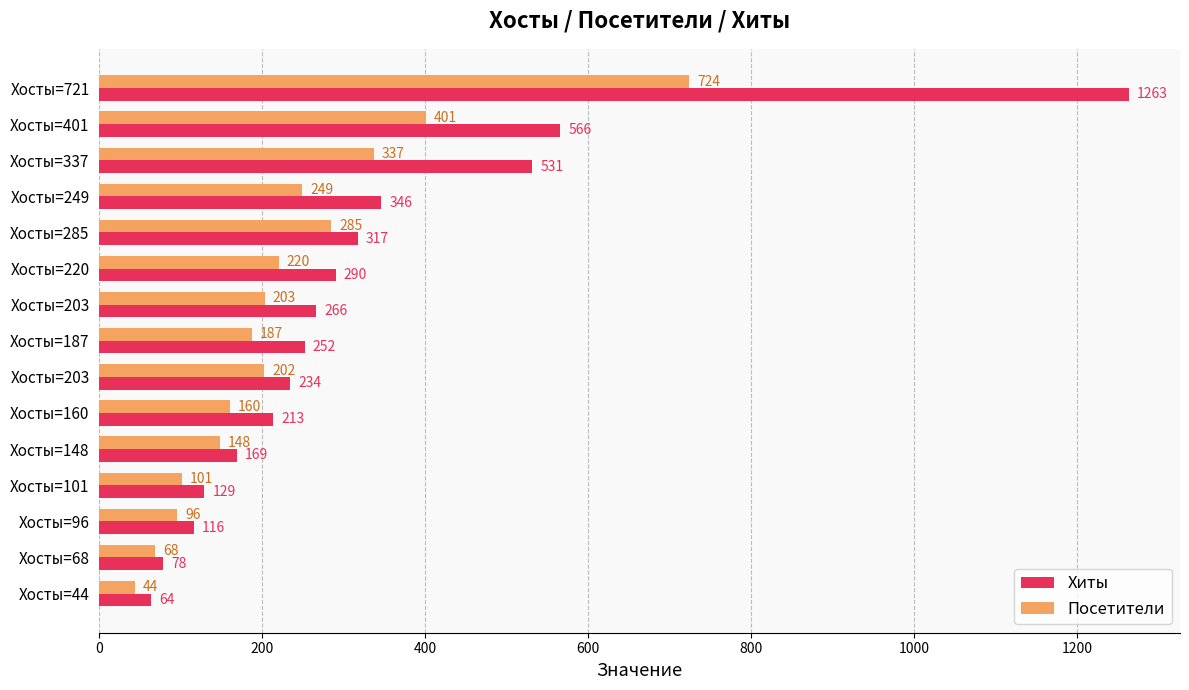

What are all the series names shown in the legend?

Хиты, Посетители